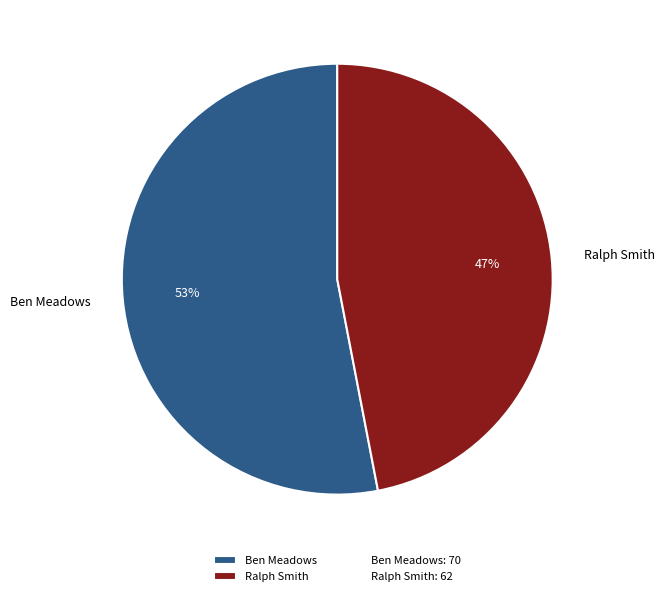

To the nearest percent, what portion does Ralph Smith represent?

47%